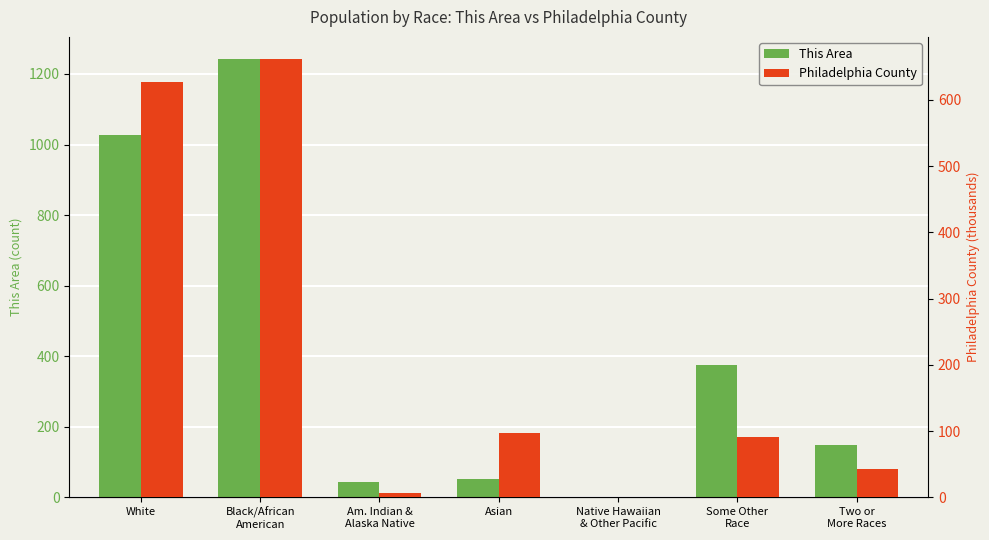

How many series are shown in this chart?

2